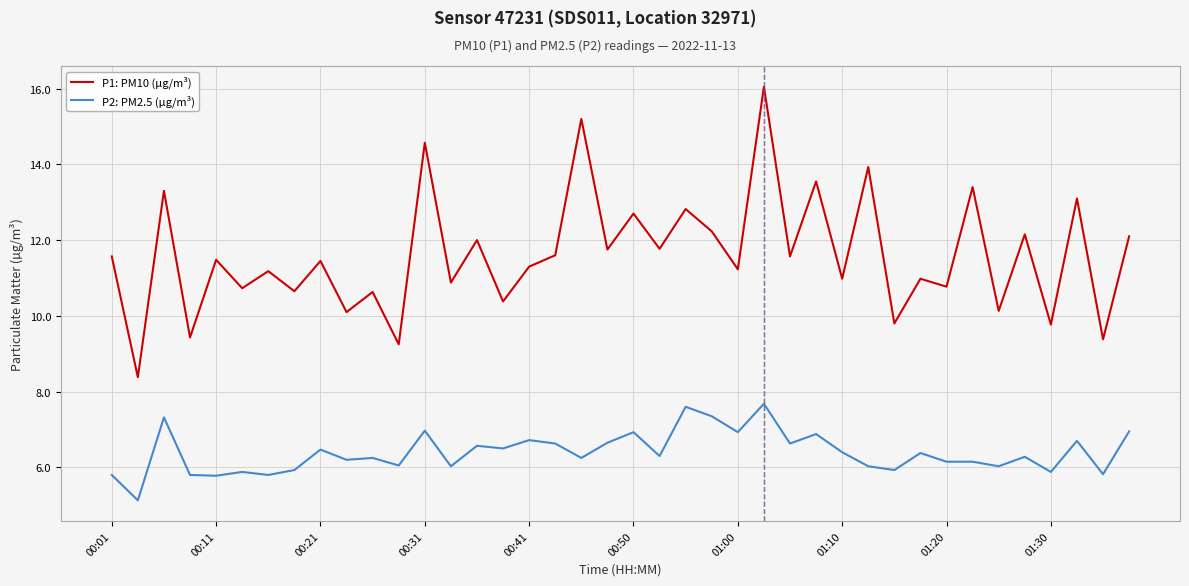

Which series has the largest total across all categories?

P1: PM10 (µg/m³)